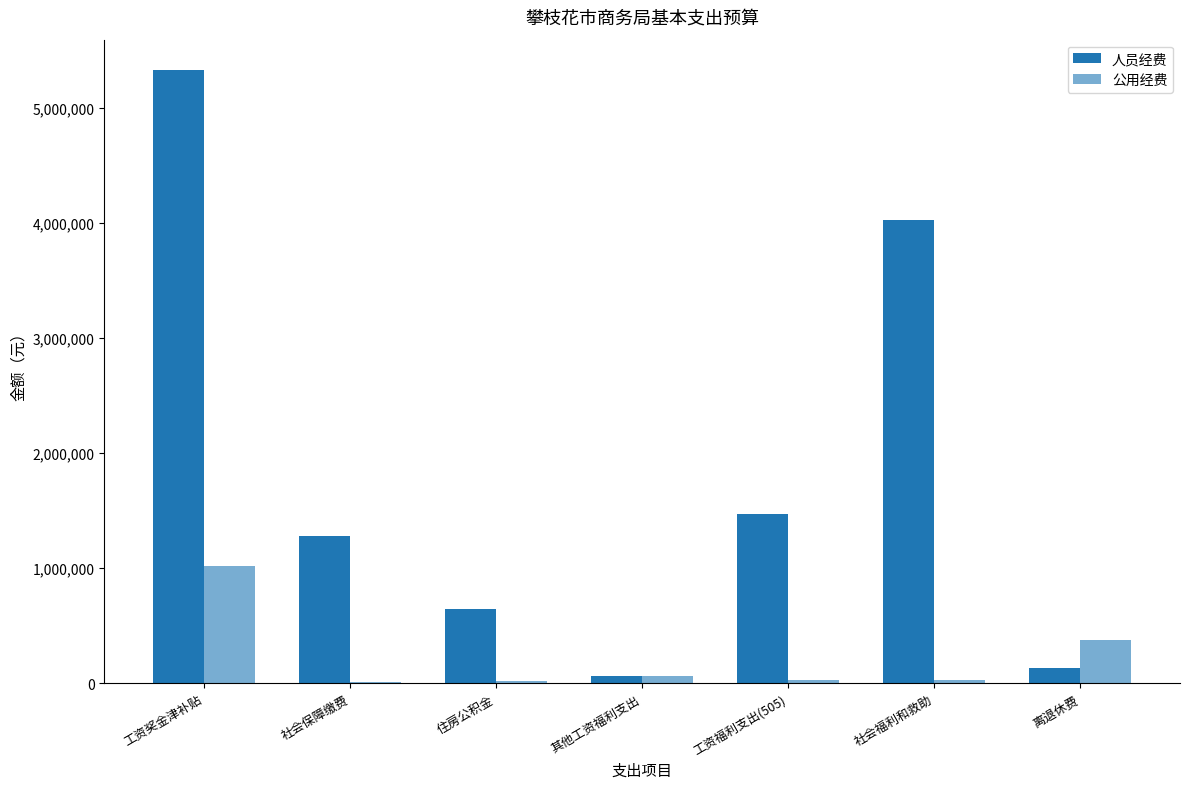

How many values in the 人员经费 series exceed 1281391?

4